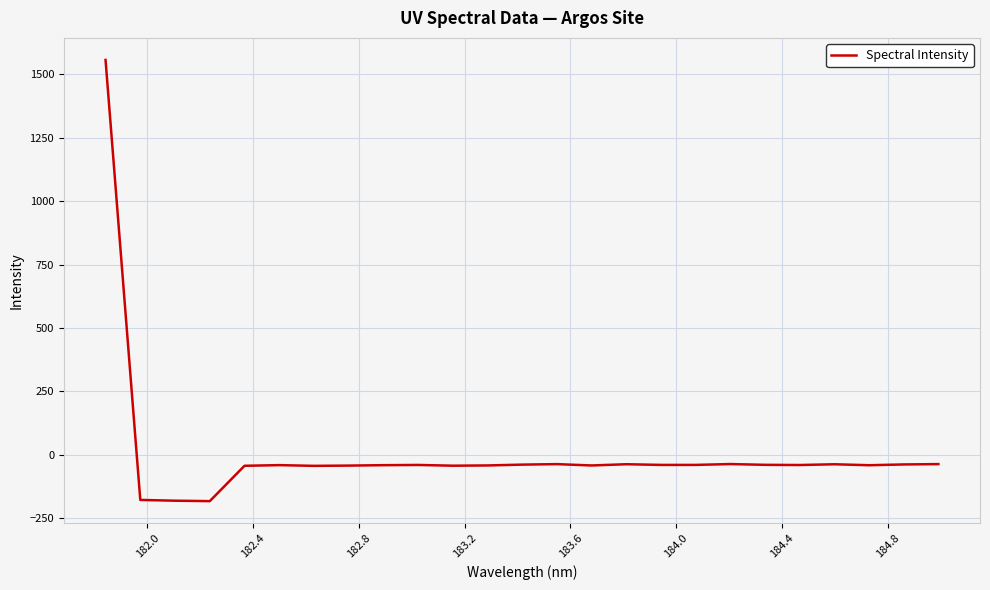

What is the greatest value displayed?

1557.1